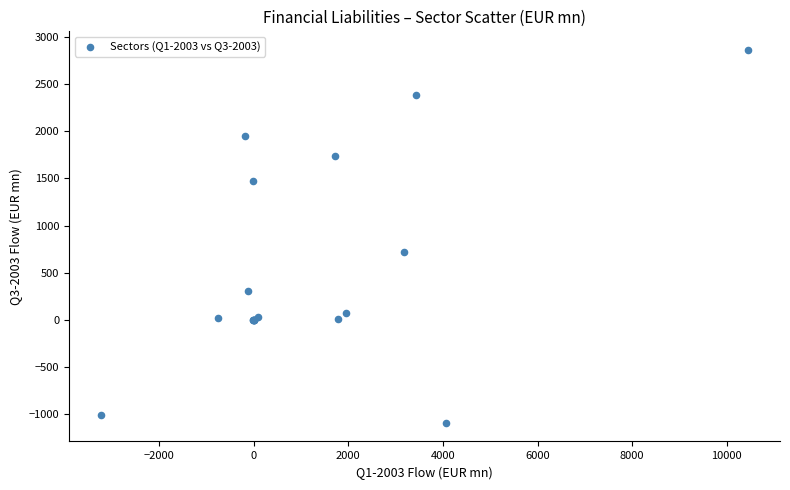

What Y value in the scatter plot is closest to 885?

719.6